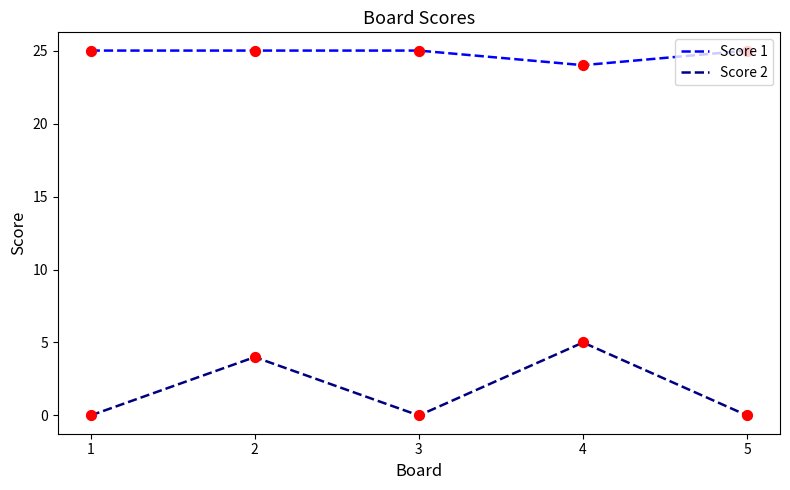

Between 2 and 3, which series saw the biggest shift?

Score 2